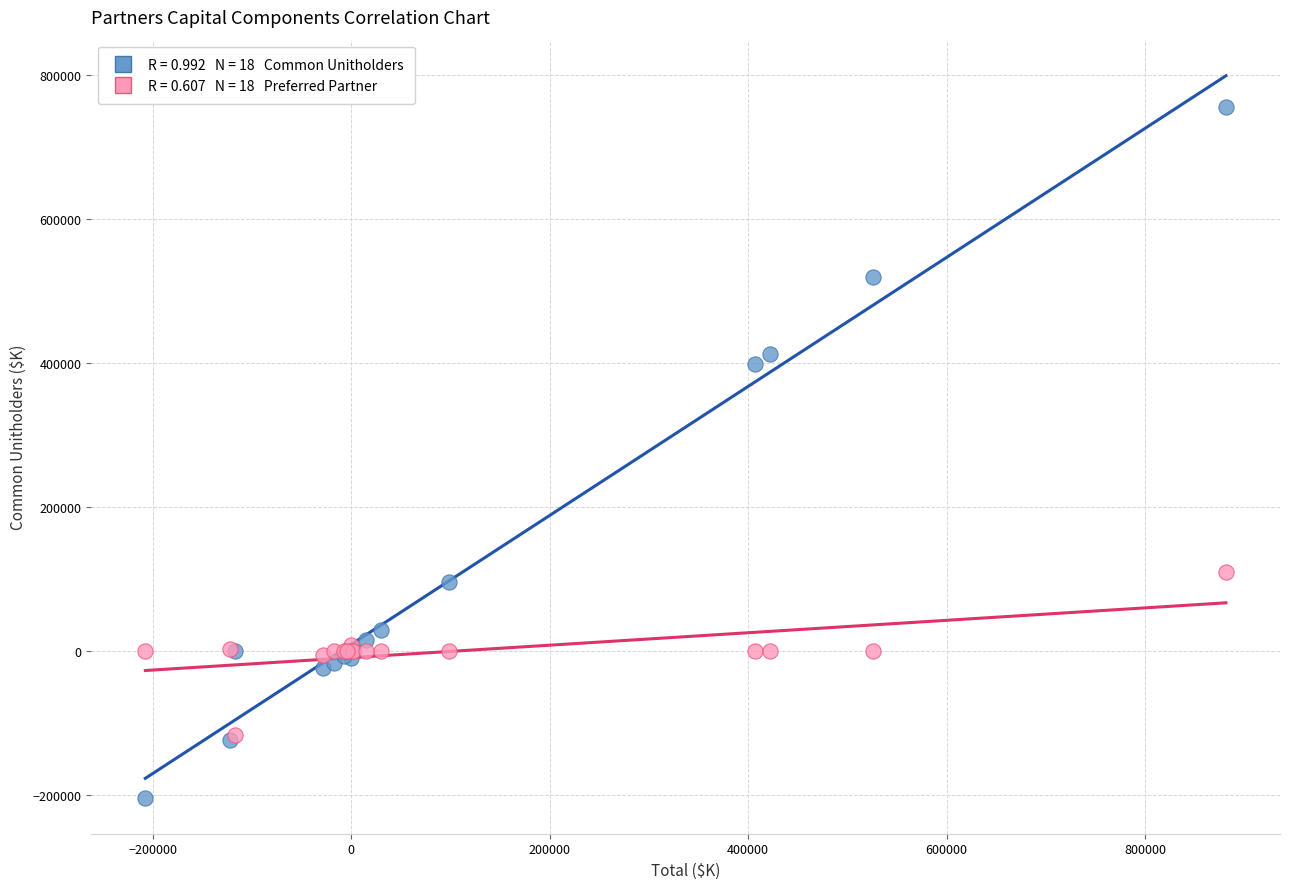

Across all series, what Y value is closest to 275939?

398165